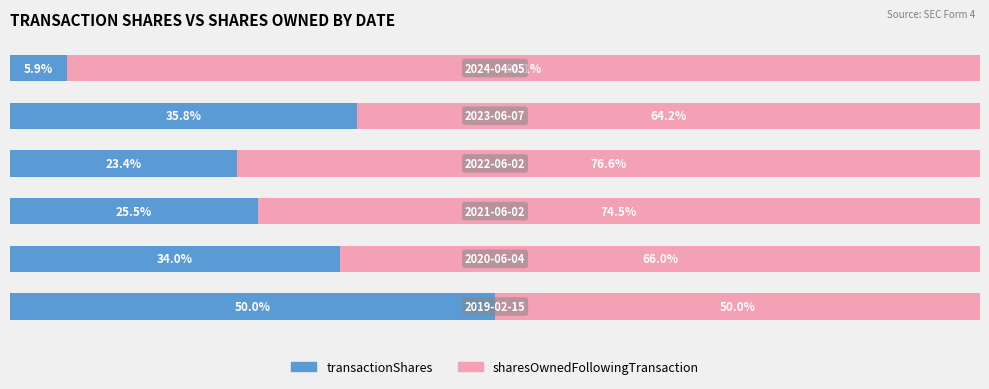

Reading left to right, what are all the values shown in this chart?

transactionShares: 50.0	34.0	25.5	23.4	35.8	5.9
sharesOwnedFollowingTransaction: 50.0	66.0	74.5	76.6	64.2	94.1